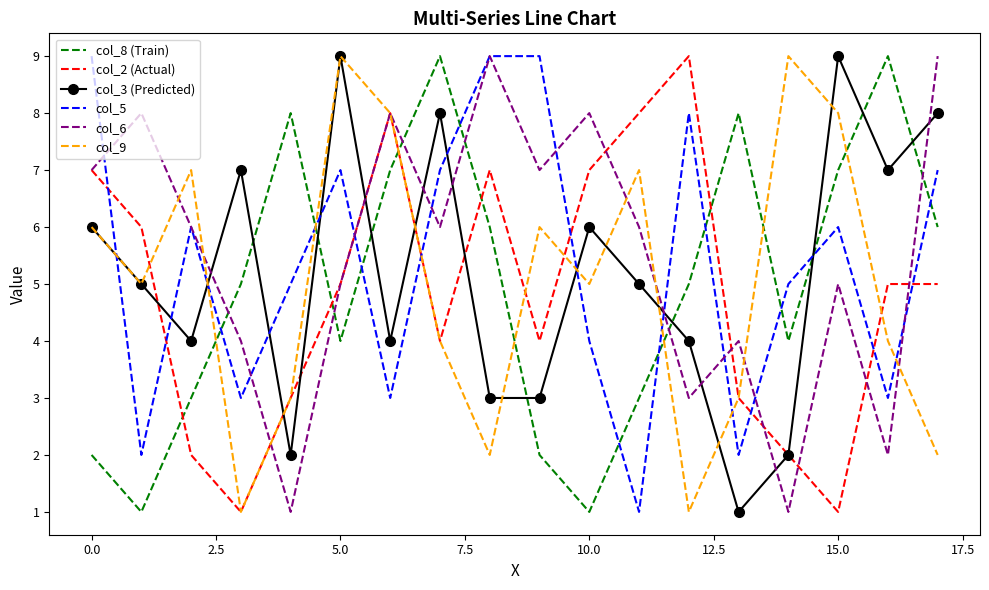

True or false: col_5 and col_2 (Actual) cross at least once.

True